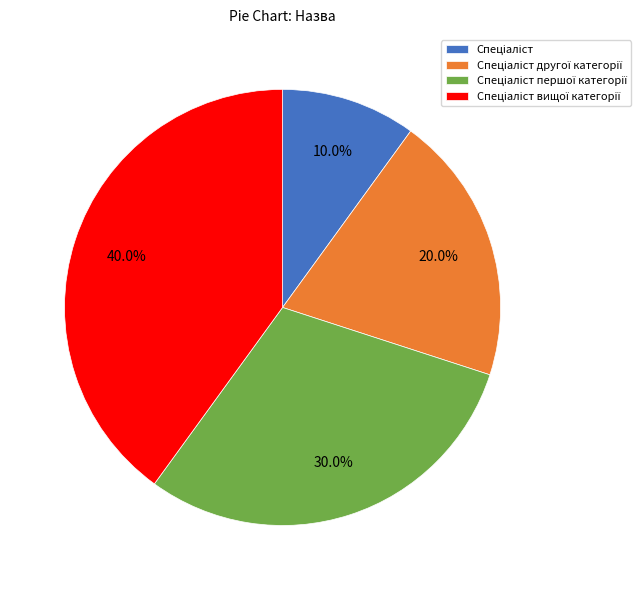

Does any single category account for the majority?

No